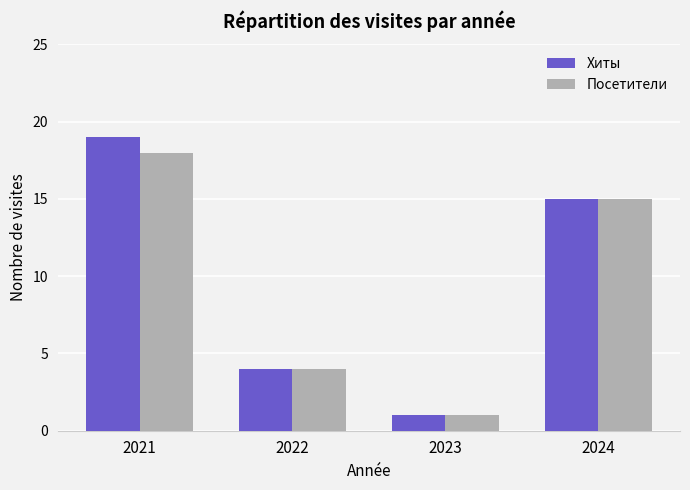

How many groups of bars are there?

4